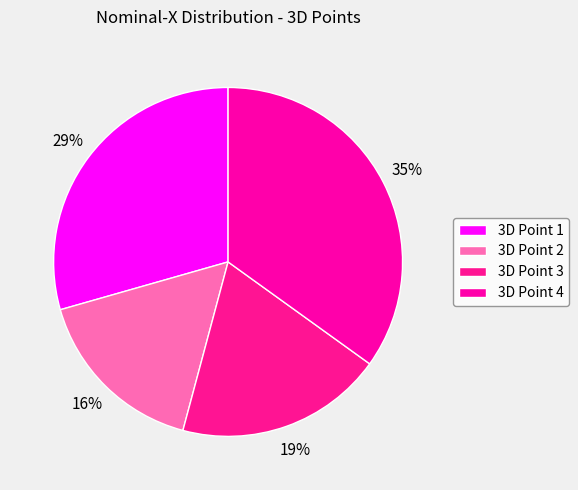

Which category has the smallest portion of the pie?

3D Point 2